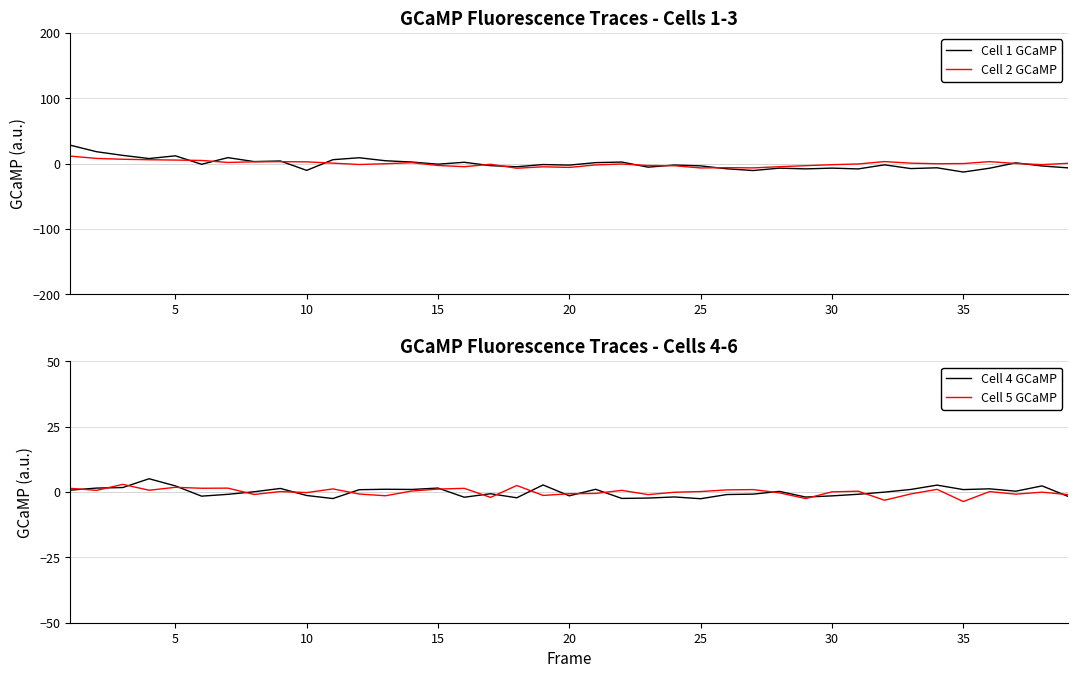

After their last crossing, which series has the higher values: Cell 4 GCaMP or Cell 2 GCaMP?

Cell 2 GCaMP